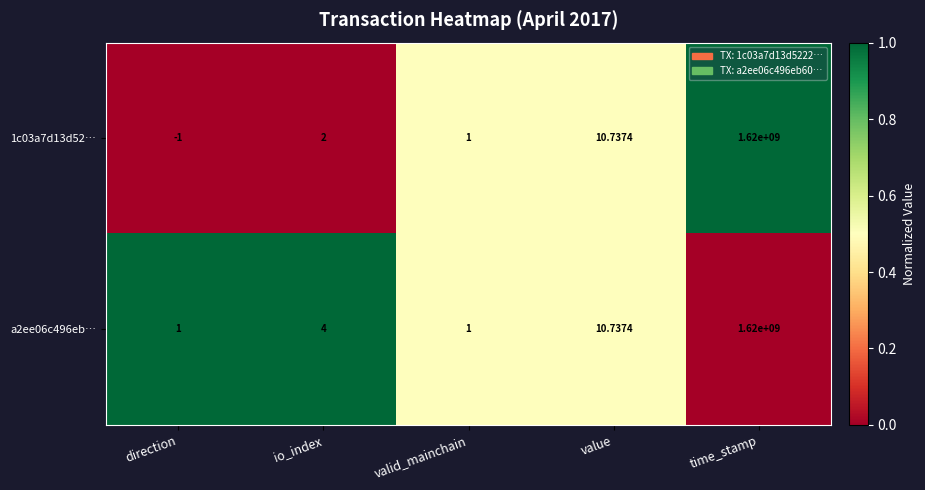

At which category does the chart reach its minimum across all series?

direction